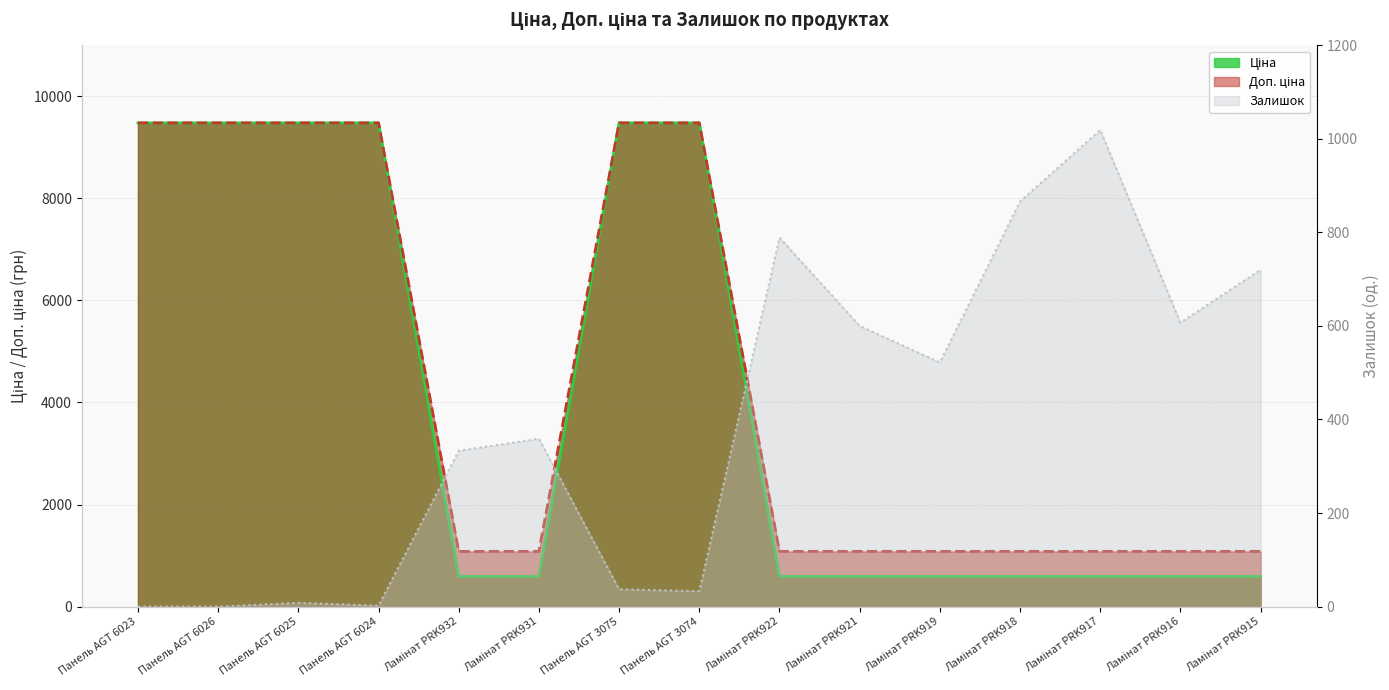

The value of Ціна at Панель AGT 6024 is 9480.1. True or false?

True